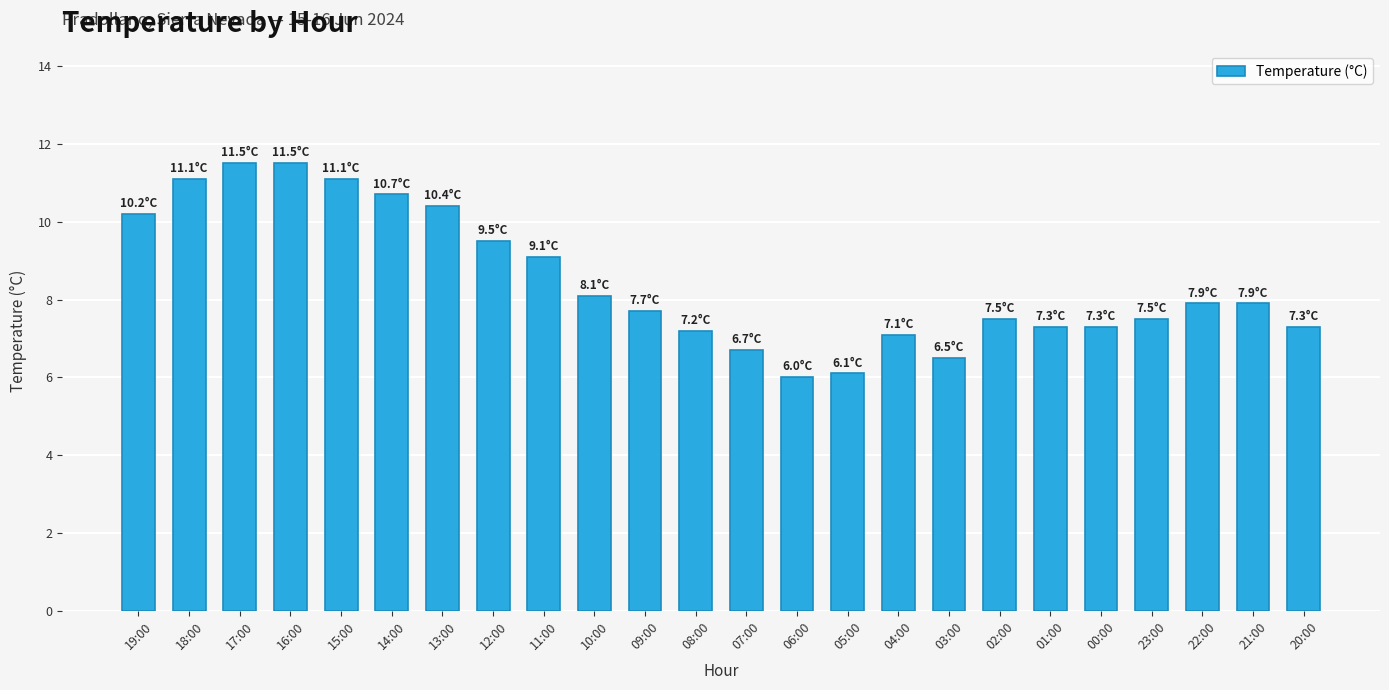

Reading left to right, what are all the values shown in this chart?

10.2	11.1	11.5	11.5	11.1	10.7	10.4	9.5	9.1	8.1	7.7	7.2	6.7	6.0	6.1	7.1	6.5	7.5	7.3	7.3	7.5	7.9	7.9	7.3